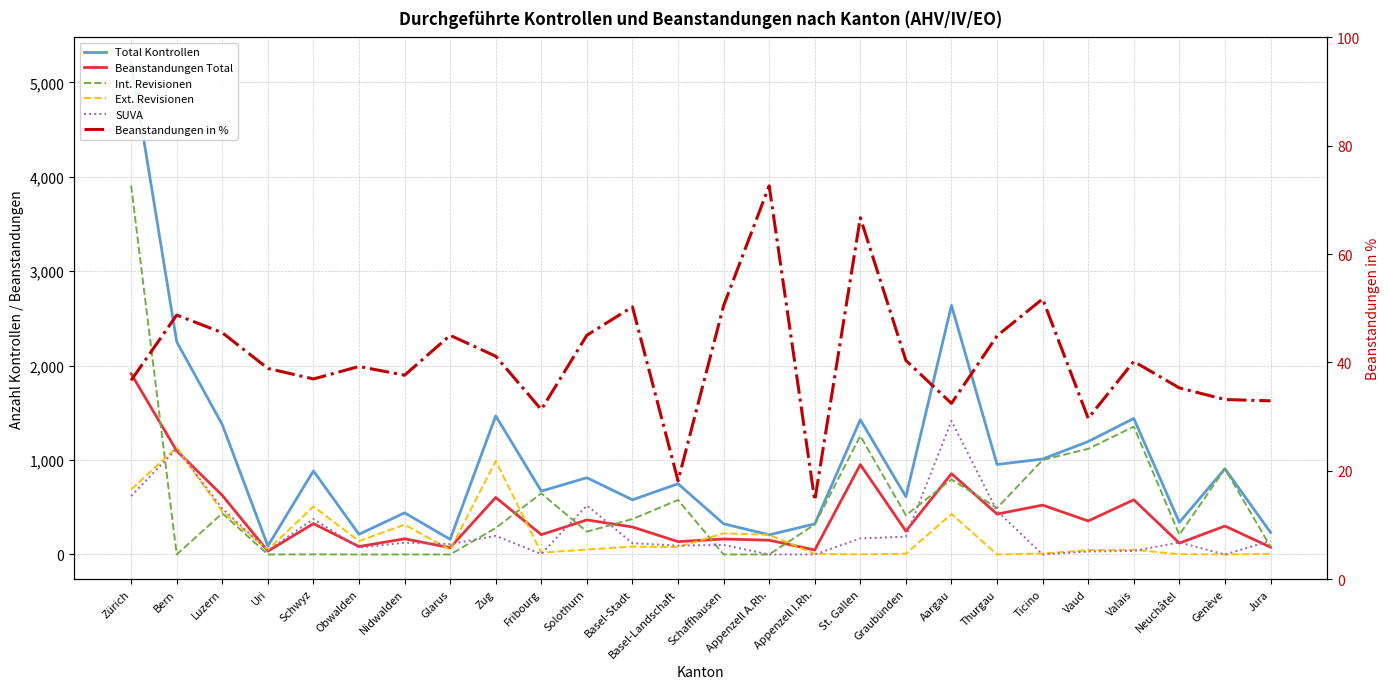

What is the difference between the Beanstandungen in % values at Appenzell I.Rh. and St. Gallen?

52.2